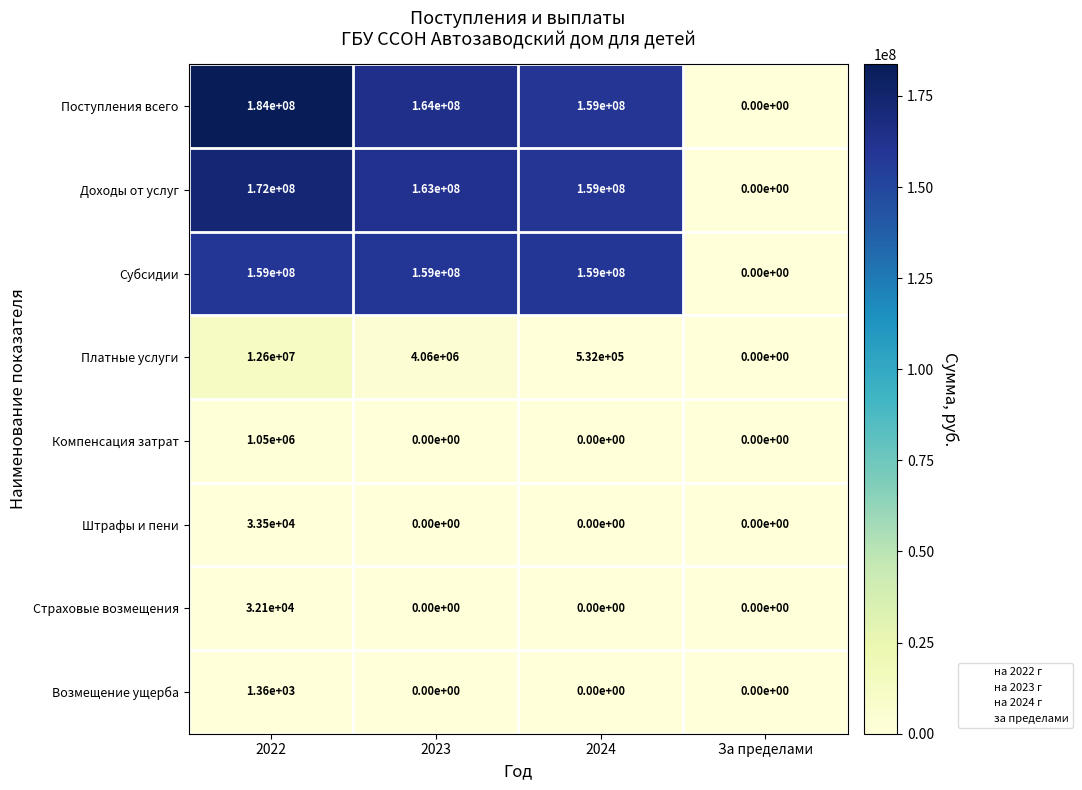

Which series changed the most between 2022 and За пределами?

Поступления всего